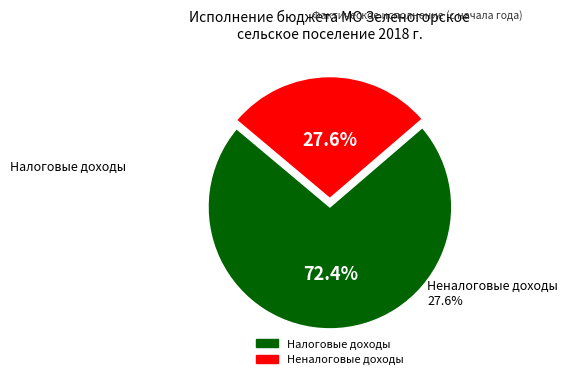

Does any single category account for the majority?

Yes